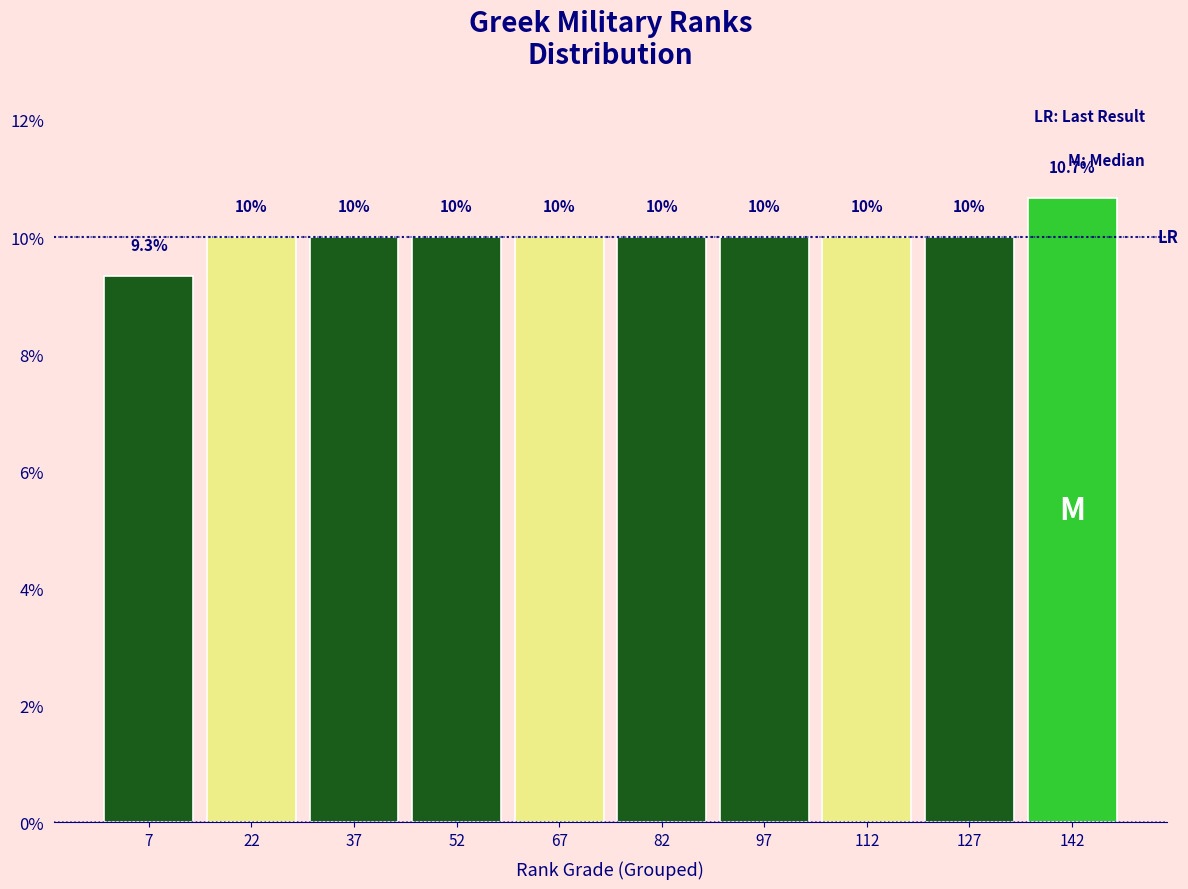

Which range on the x-axis has the tallest bar?

135 to 150